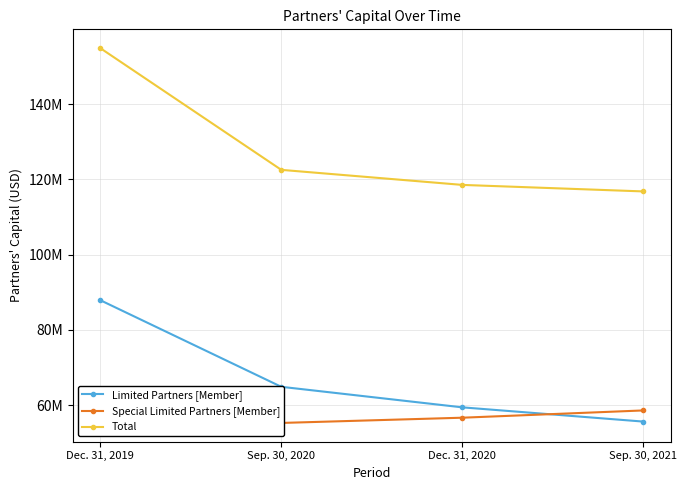

What is the difference between the second highest and minimum values in the Limited Partners [Member] series?

9251257